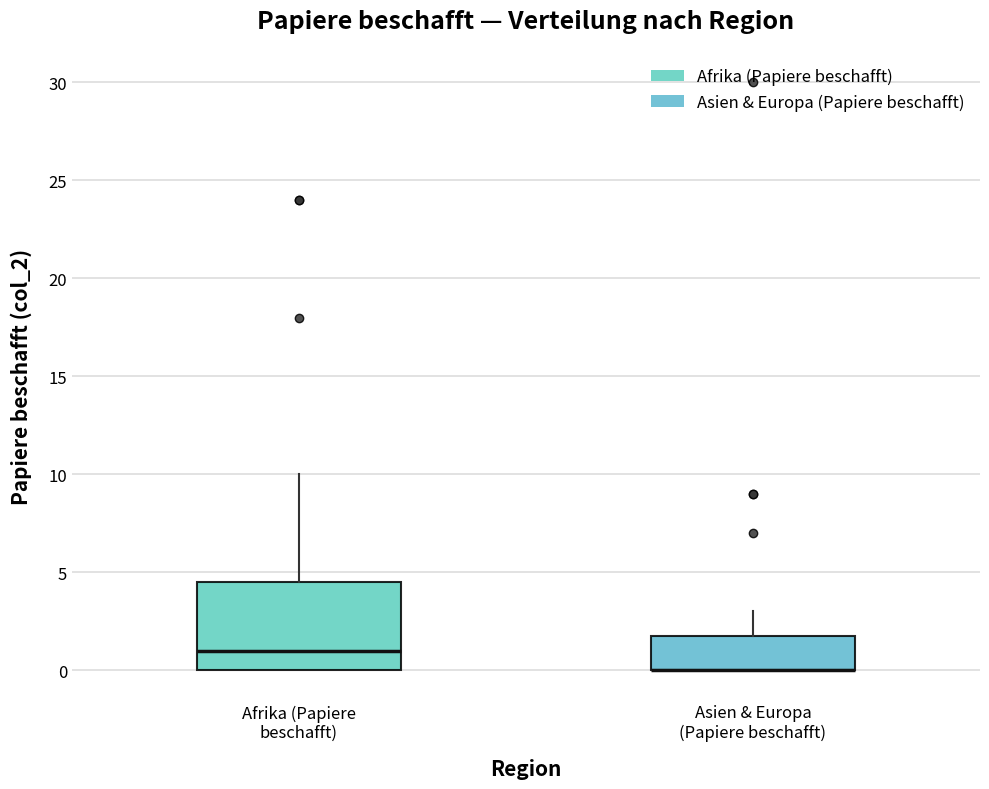

Which box is the tallest, from its lower edge to its upper edge?

Afrika (Papiere beschafft)